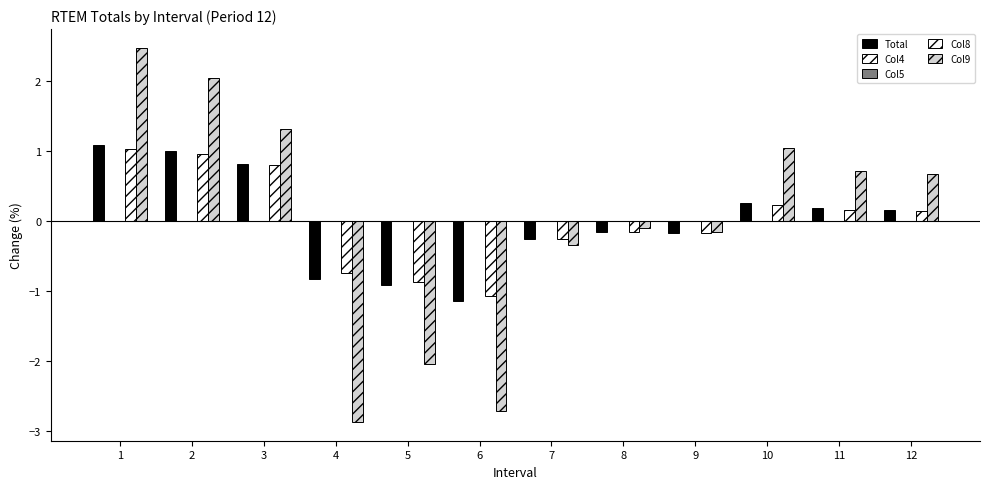

At which category does the chart reach its minimum across all series?

4